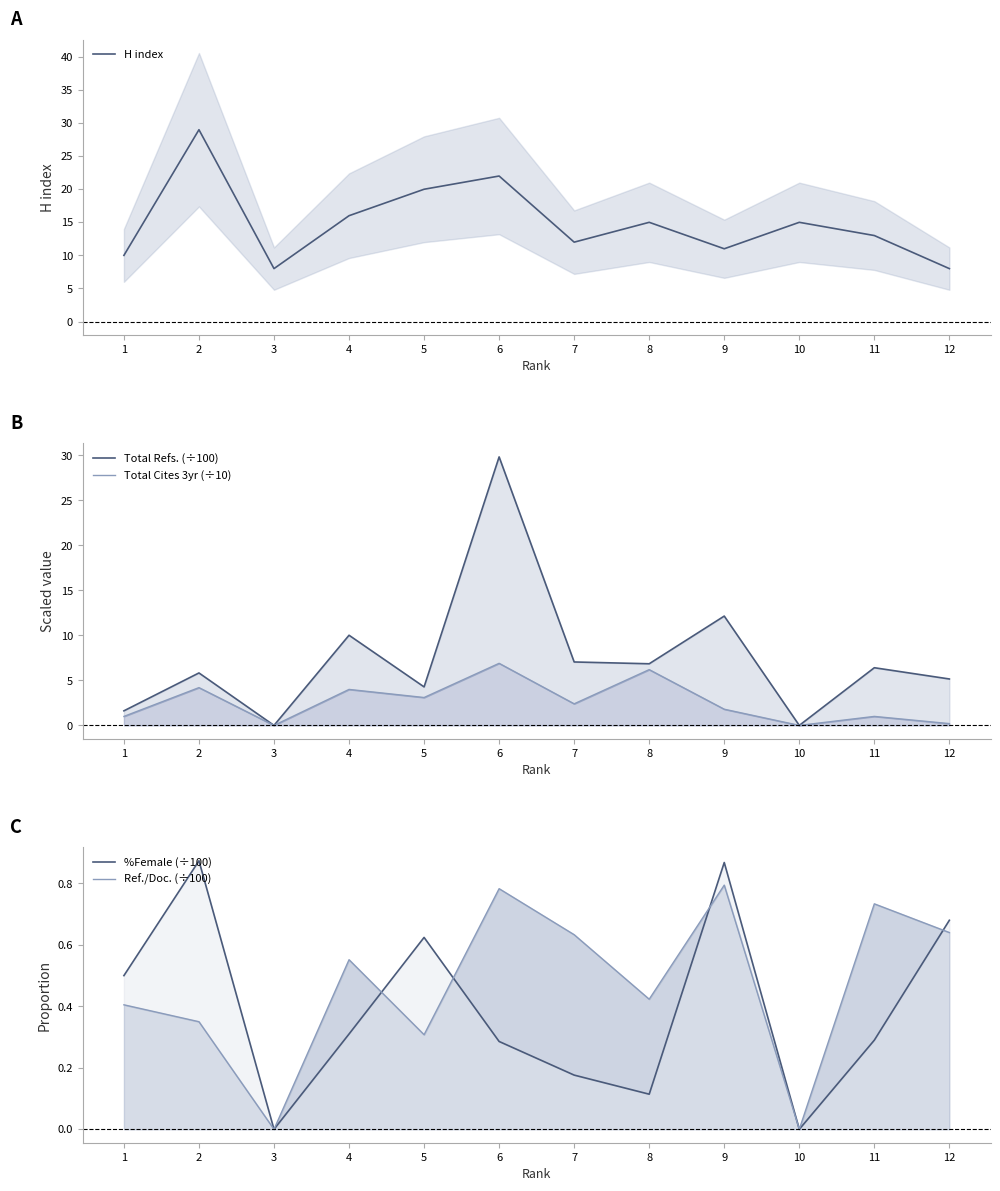

Rank the series at 7 from highest to lowest value.

H index, Total Refs. (÷100), Total Cites 3yr (÷10), Ref./Doc. (÷100), %Female (÷100)